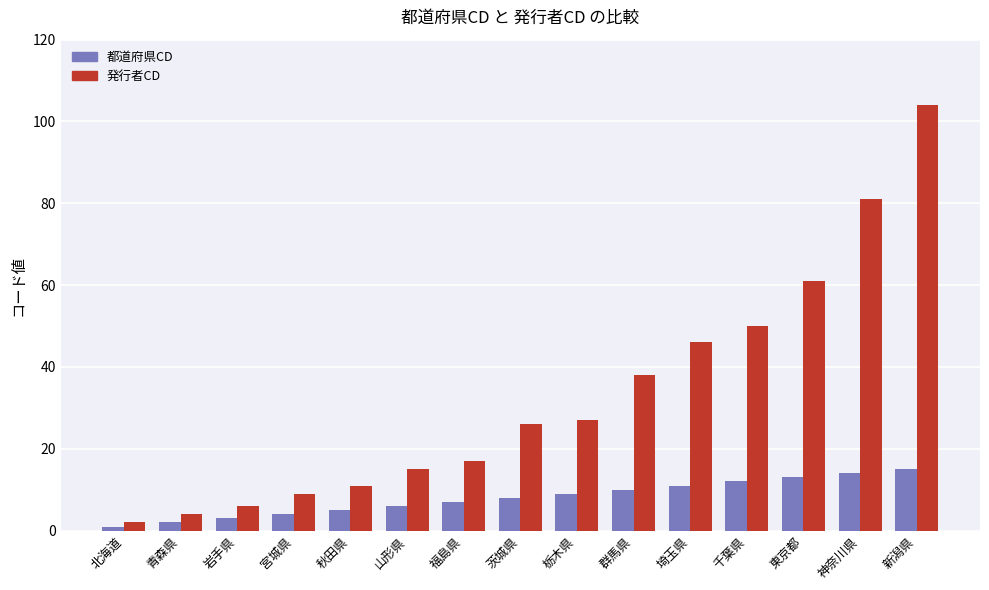

What is the approximate value of 都道府県CD at 栃木県, to the nearest 5?

10